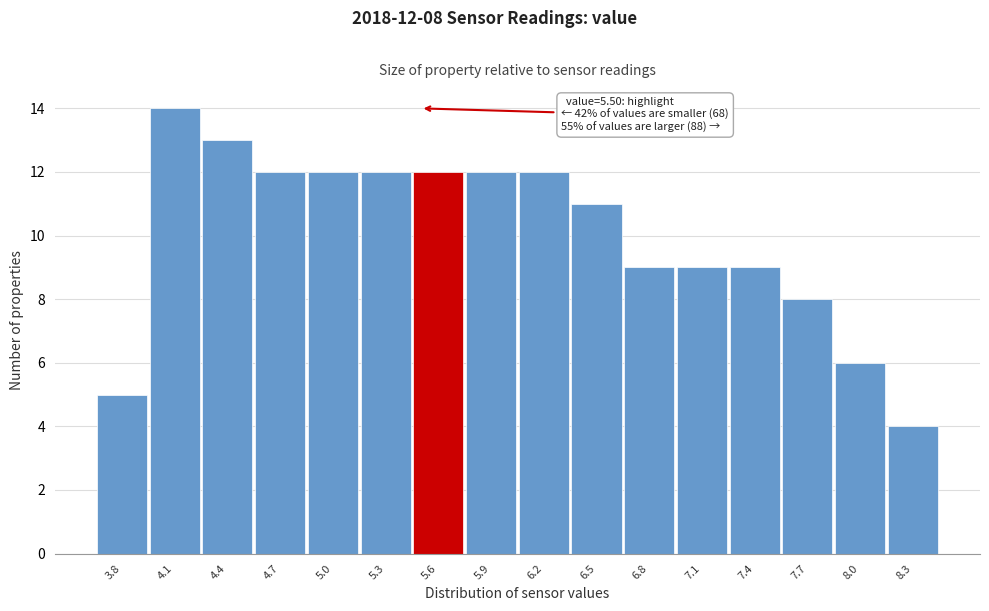

Which range on the x-axis has the tallest bar?

3.95 to 4.25